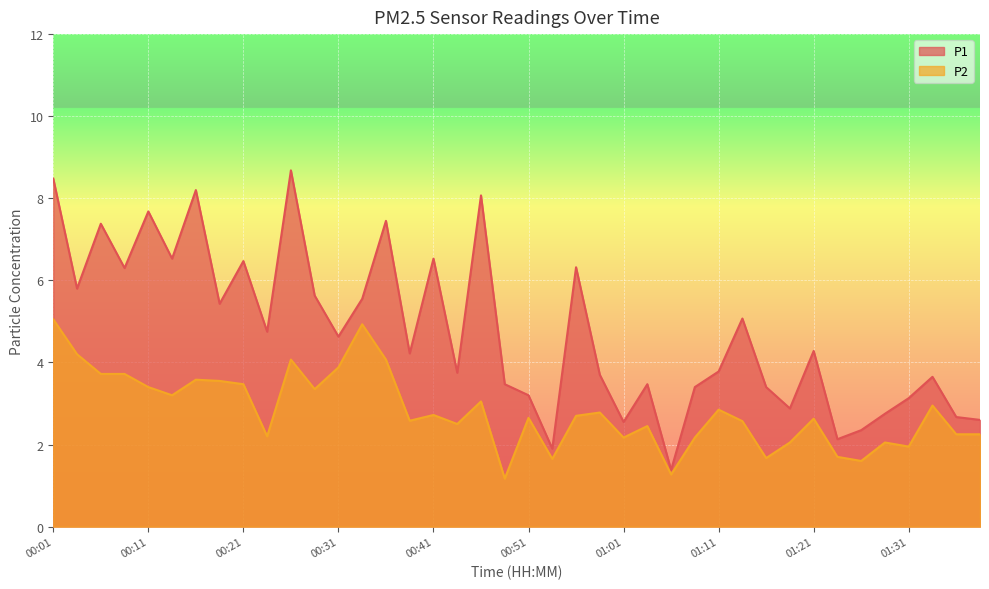

What is the total value across all series at 01:39?

4.8